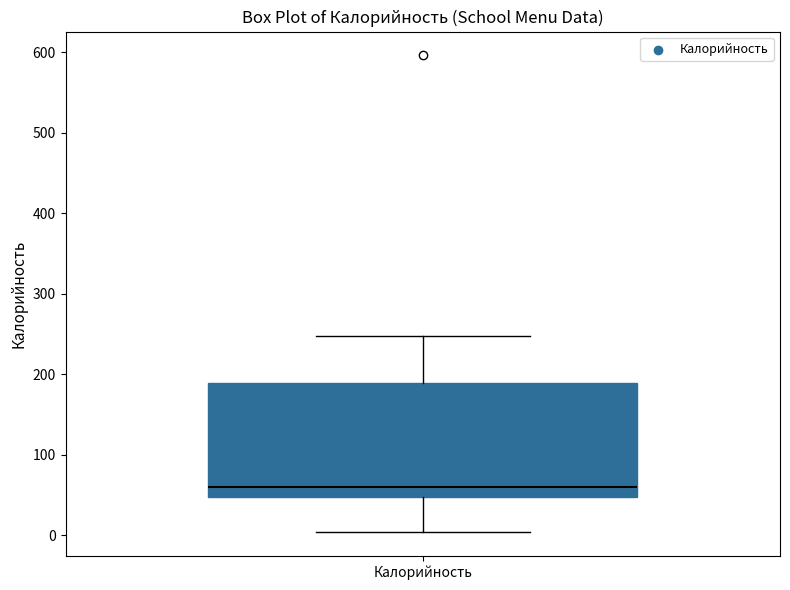

Transcribe this box plot: give where the median line is, the range the box spans, and where the two whiskers end, as read against the y-axis. The values are not printed on the chart, so give them approximately, as read against the axis.

median 60, box 50 to 190, whiskers 0 to 250